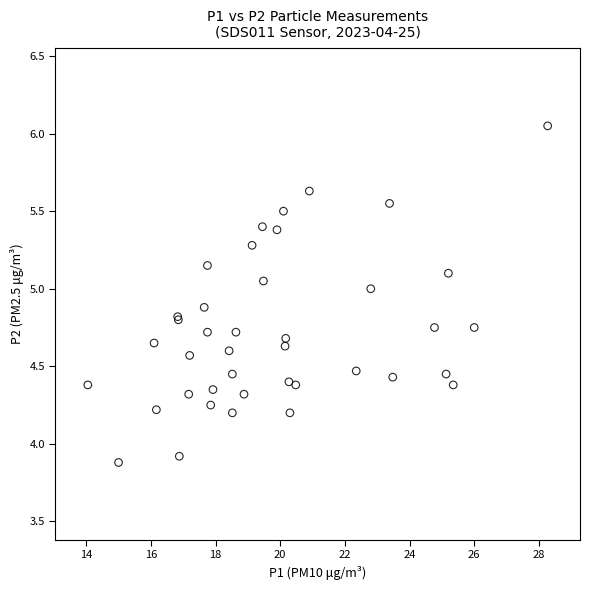

What Y value in the scatter plot is closest to 4?

3.9